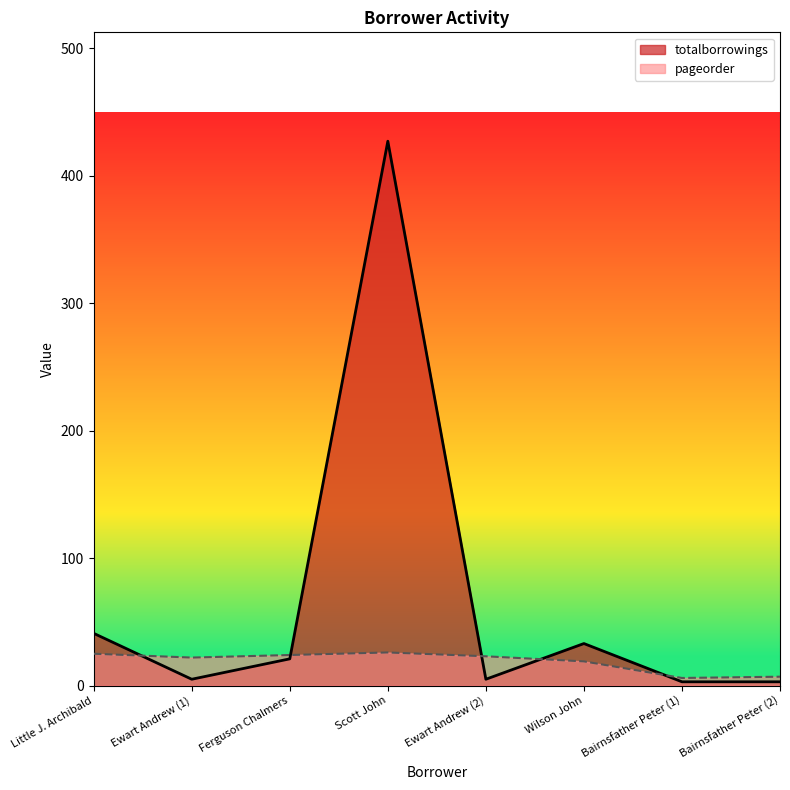

Which category has the lowest value in the pageorder series?

Bairnsfather Peter (1)